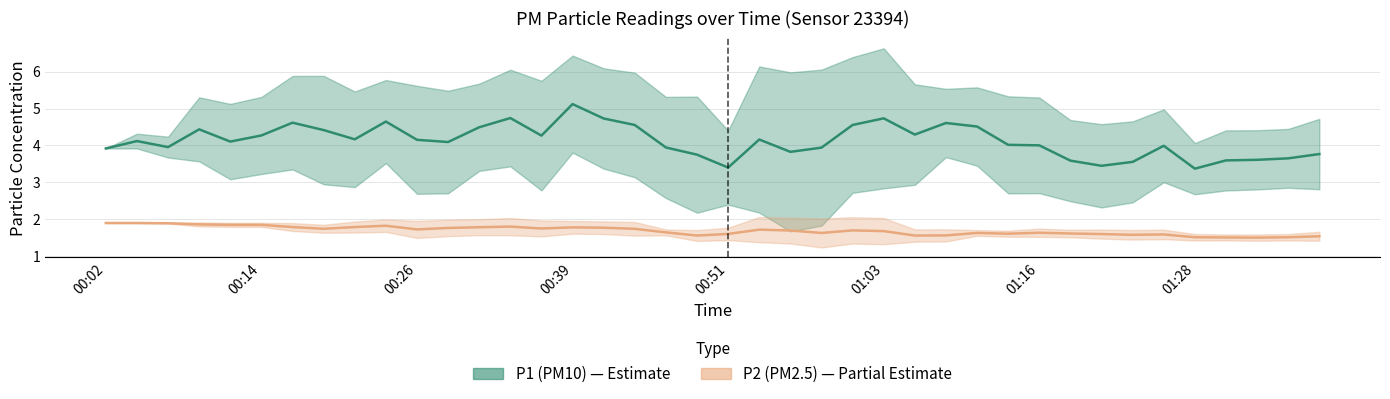

True or false: P1 and P2 intersect in this chart.

False